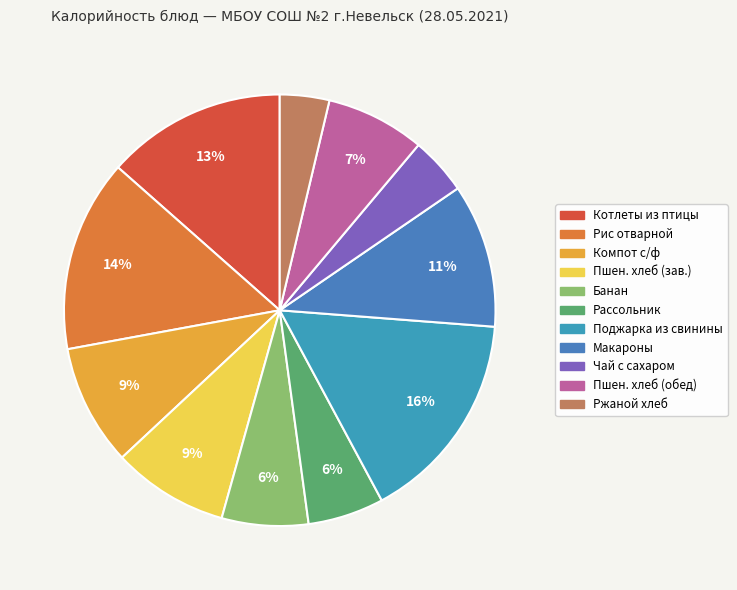

Count the number of slices in the pie.

11